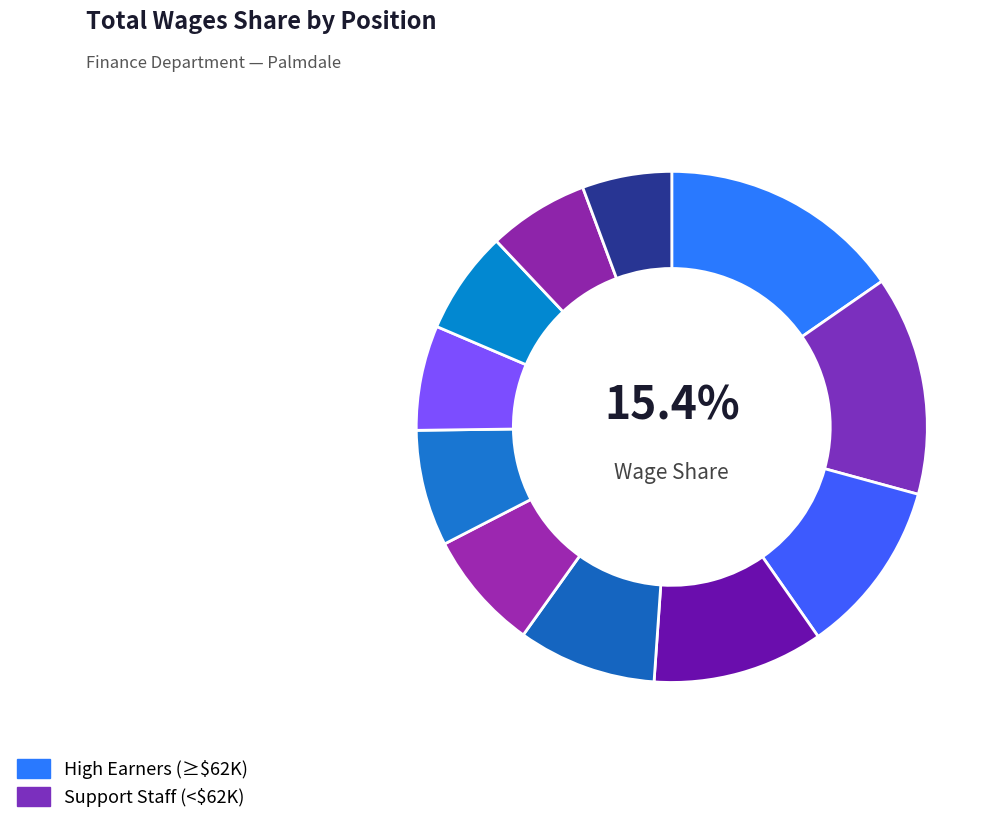

How many slices are in this pie chart?

11